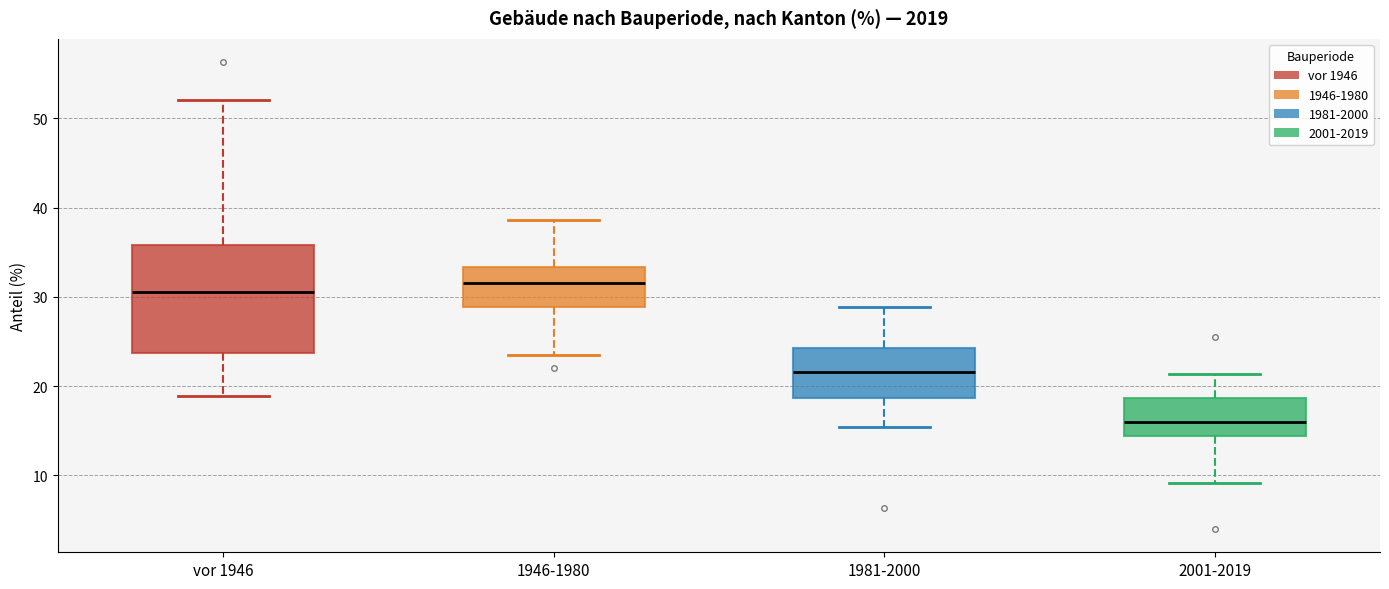

Reading left to right, read every box against the y-axis: the position of its median line, the range the box covers, and the ends of its whiskers. The values are not printed on the chart, so give them approximately, as read against the axis.

vor 1946: median 31, box 24 to 36, whiskers 19 to 52
1946-1980: median 32, box 29 to 33, whiskers 24 to 39
1981-2000: median 22, box 19 to 24, whiskers 15 to 29
2001-2019: median 16, box 14 to 19, whiskers 9 to 21